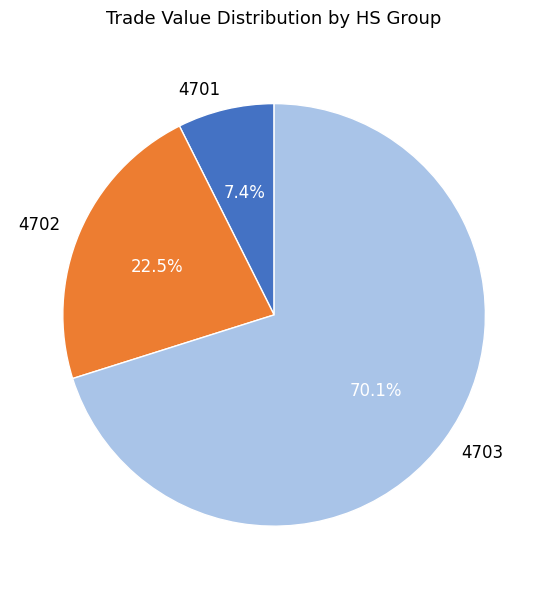

What is the largest slice in the pie chart?

4703